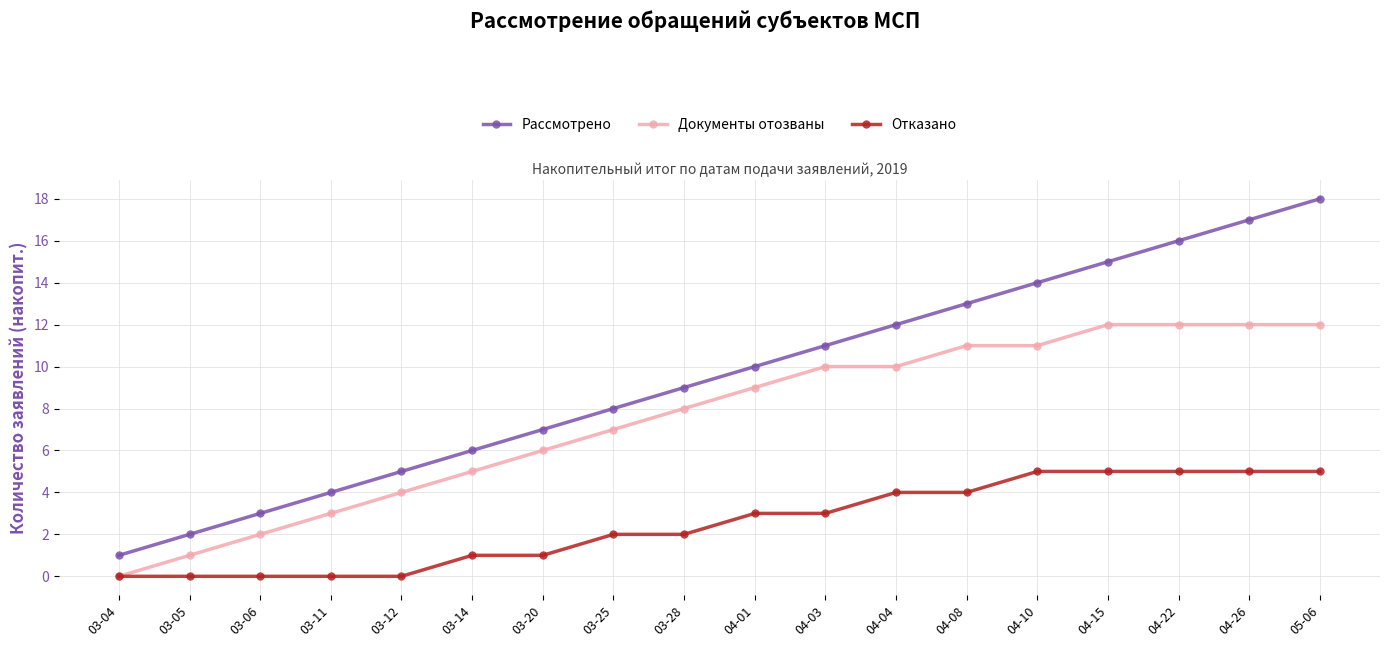

What is the maximum value for Документы отозваны?

12